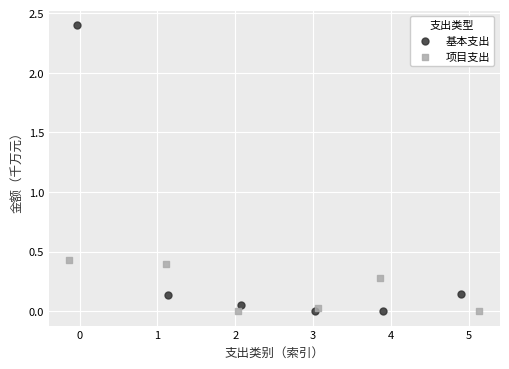

Which series reaches the maximum Y coordinate?

基本支出